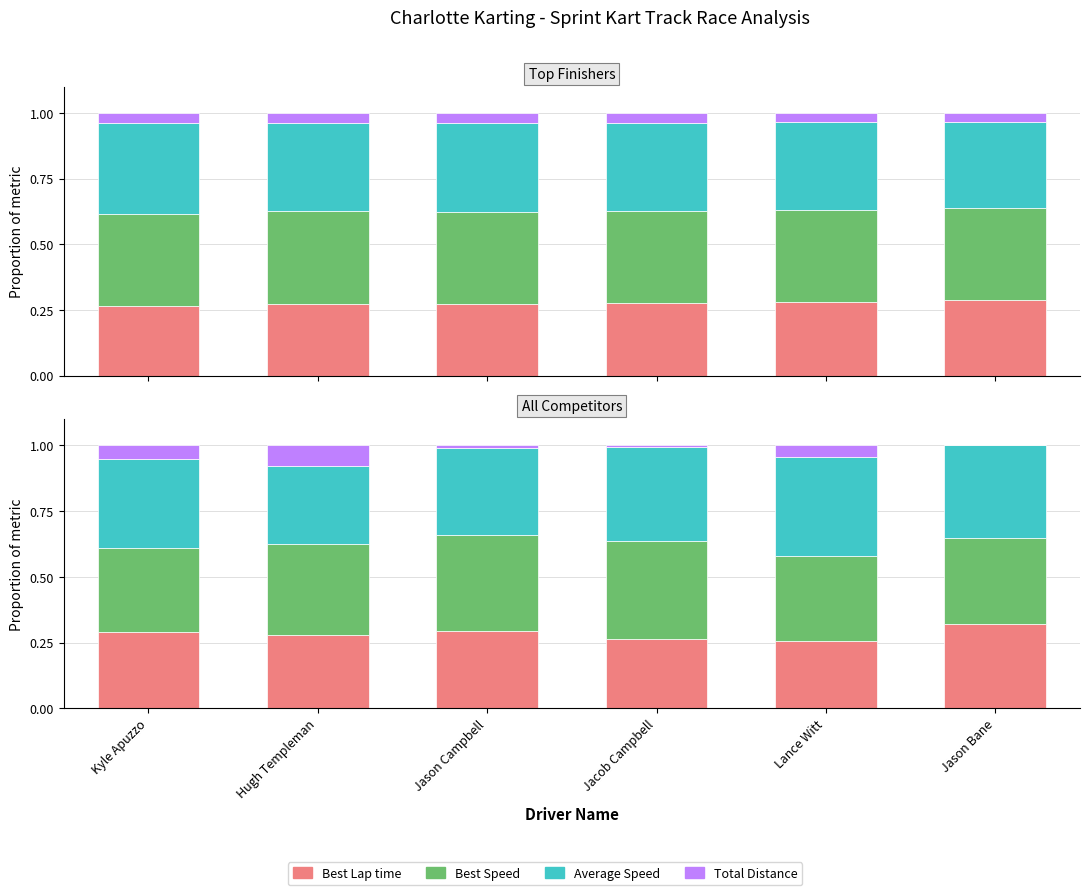

Reading left to right, what are all the values shown in this chart?

Best Lap time: Kyle Apuzzo=0.3	Hugh Templeman=0.3	Jason Campbell=0.3	Jacob Campbell=0.3	Lance Witt=0.3	Jason Bane=0.3
Best Speed: Kyle Apuzzo=0.3	Hugh Templeman=0.3	Jason Campbell=0.4	Jacob Campbell=0.4	Lance Witt=0.3	Jason Bane=0.3
Average Speed: Kyle Apuzzo=0.3	Hugh Templeman=0.3	Jason Campbell=0.3	Jacob Campbell=0.4	Lance Witt=0.4	Jason Bane=0.4
Total Distance: Kyle Apuzzo=0.1	Hugh Templeman=0.1	Jason Campbell=0.0	Jacob Campbell=0.0	Lance Witt=0.0	Jason Bane=0.0